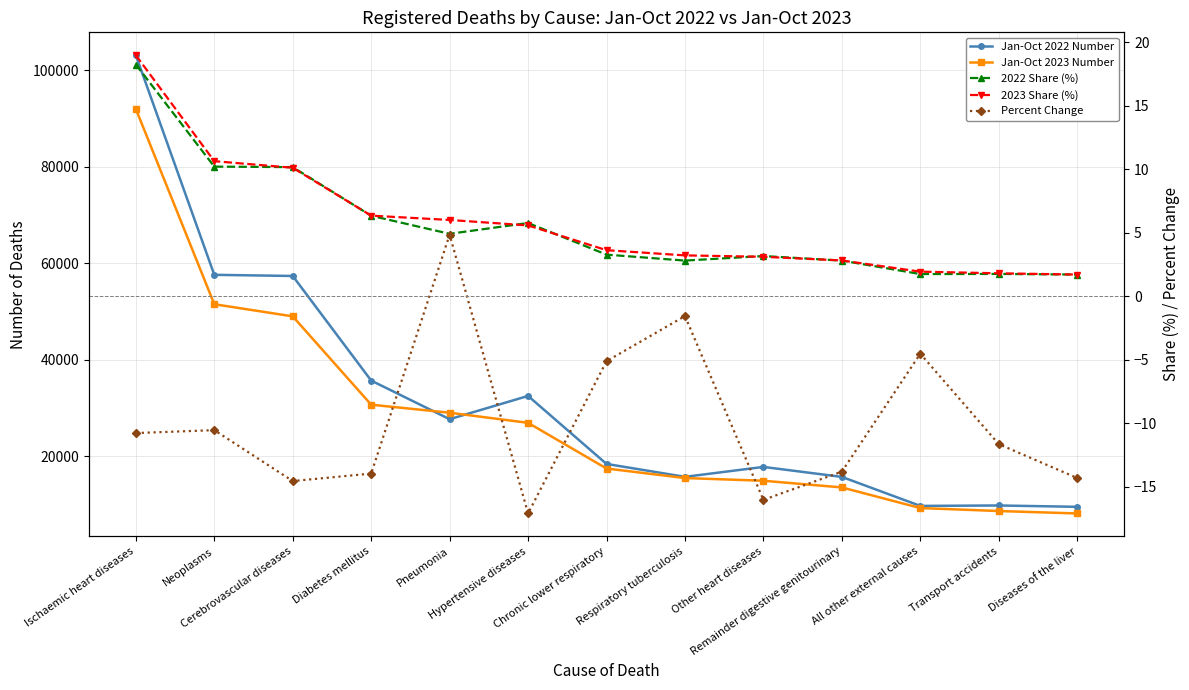

What is the total value across all series at Neoplasms?

109125.2